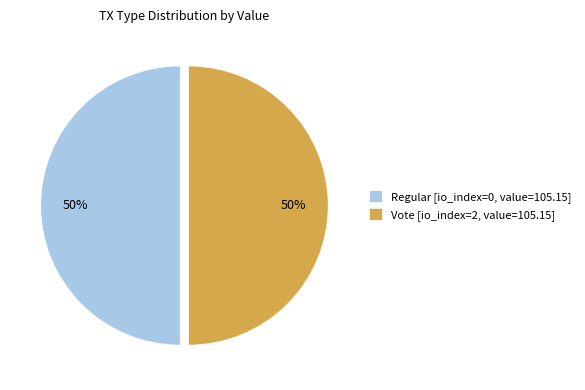

What is the ratio of the value at Regular [io_index=0, value=105.15] to the value at Vote [io_index=2, value=105.15]?

1.0